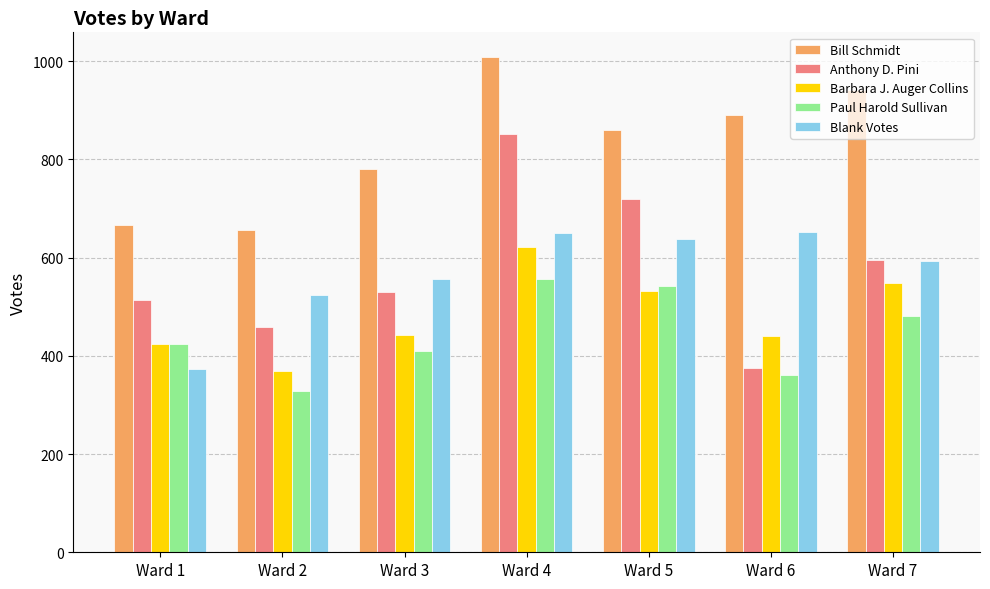

The Blank Votes series shows 920 at Ward 3. True or false?

False